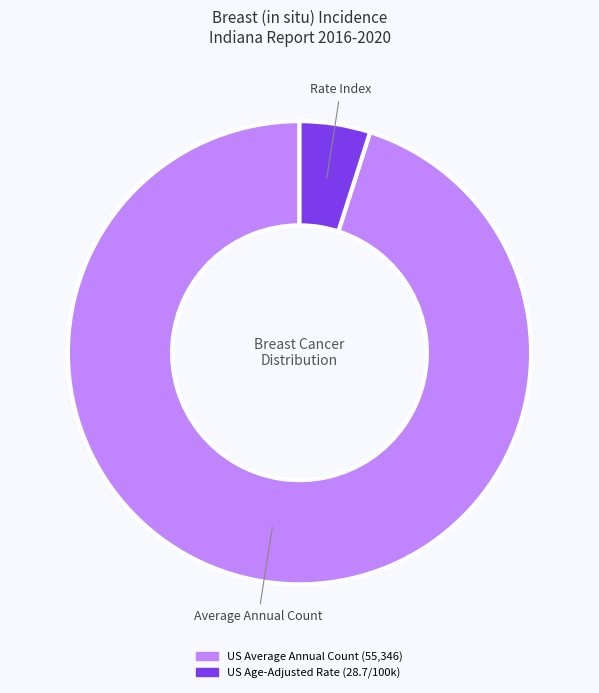

How many slices are in this pie chart?

2